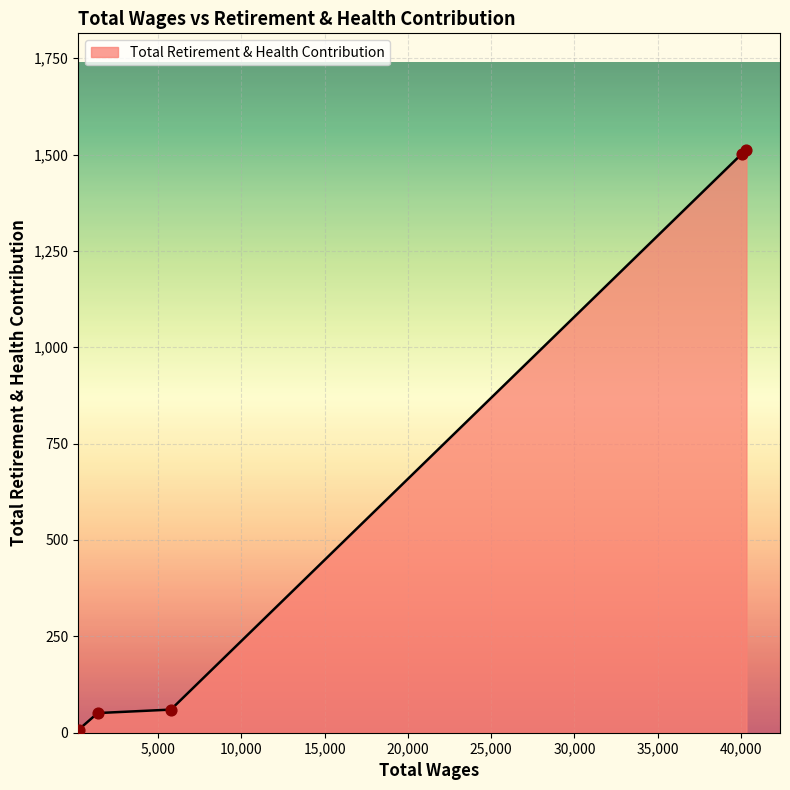

True or false: there are more than 2 points higher than both neighbors.

False